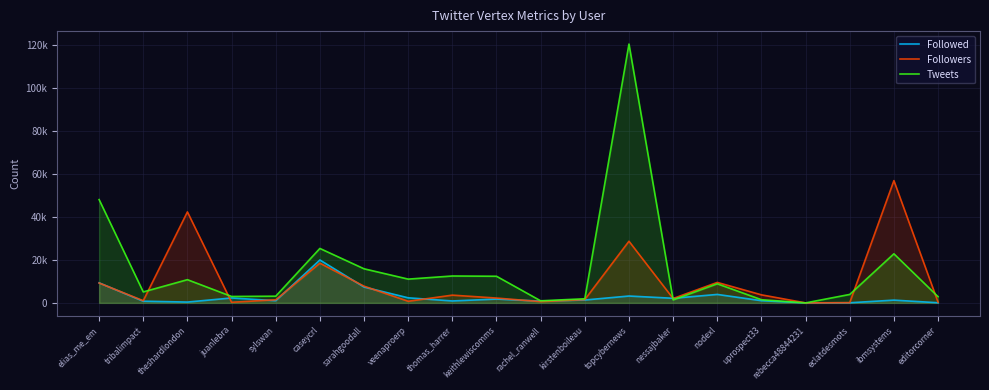

Which series has the largest total across all categories?

Tweets